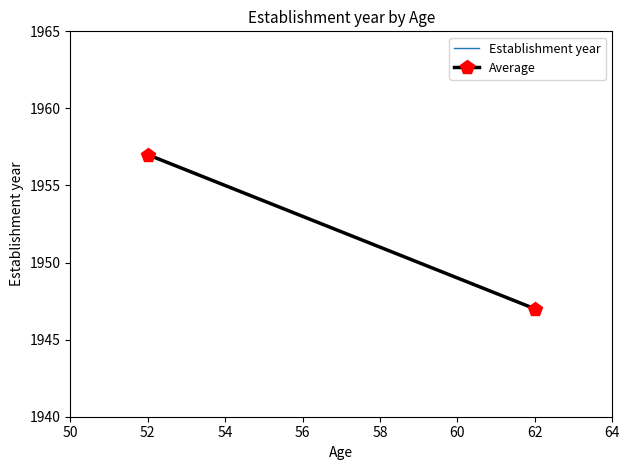

What is the difference between the maximum and minimum values in the Establishment year series?

10